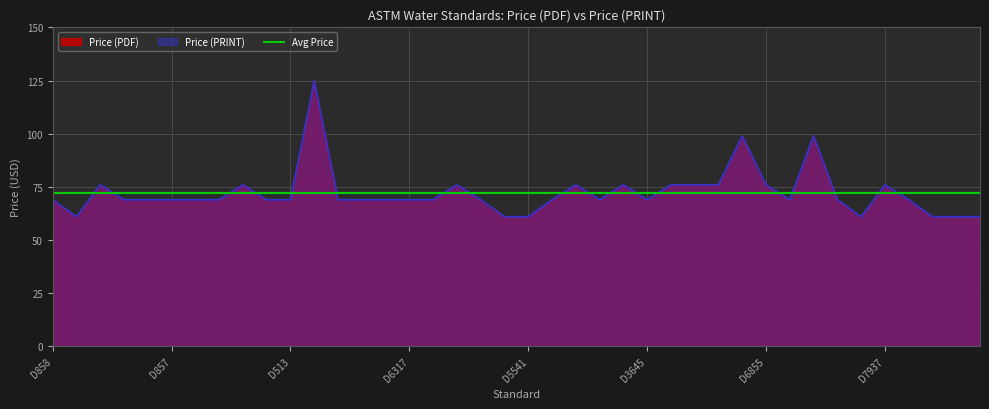

What is the sum of the Price (PRINT) values at D1126 and D5464?

130